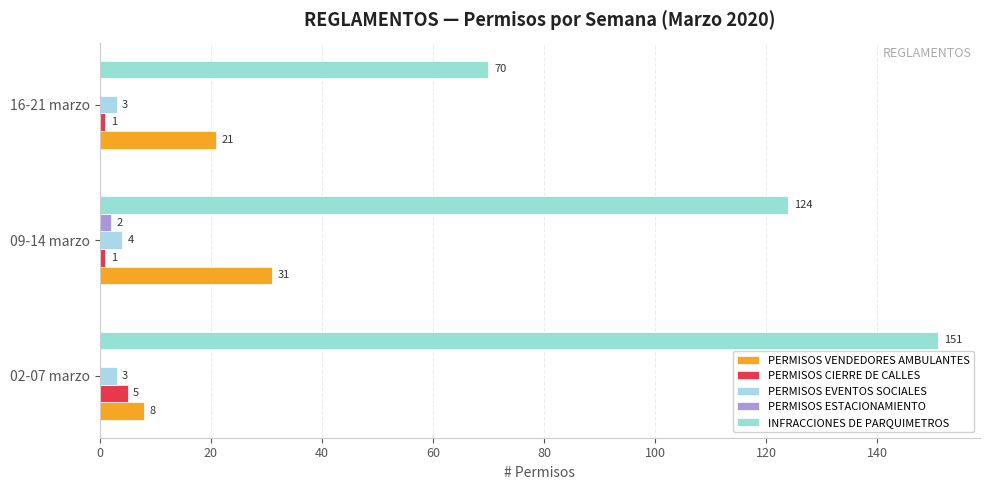

Reading left to right, what are all the values shown in this chart?

PERMISOS VENDEDORES AMBULANTES: 8	31	21
PERMISOS CIERRE DE CALLES: 5	1	1
PERMISOS EVENTOS SOCIALES: 3	4	3
PERMISOS ESTACIONAMIENTO: 0	2	0
INFRACCIONES DE PARQUIMETROS: 151	124	70